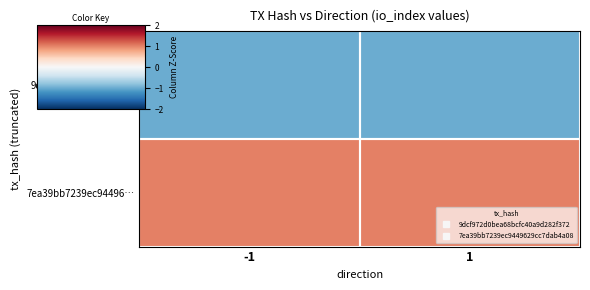

Between -1 and 1, which is larger?

-1